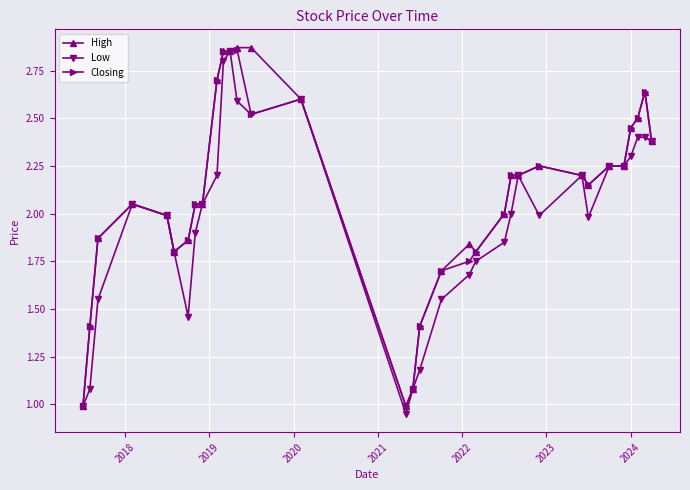

True or false: High has more than 1 interior local peaks.

True